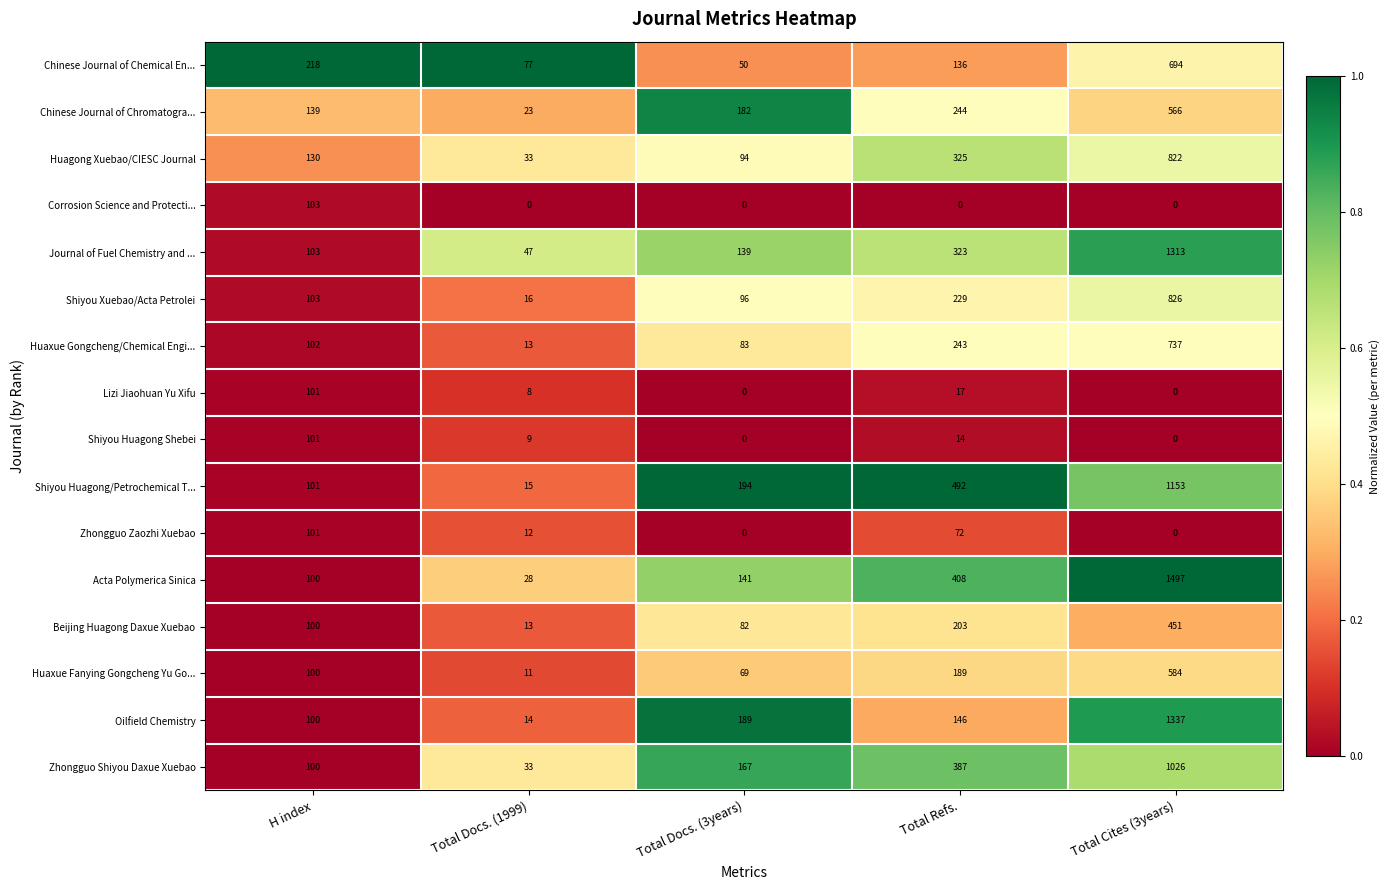

Between H index and Total Cites (3years), which series saw the biggest shift?

Acta Polymerica Sinica